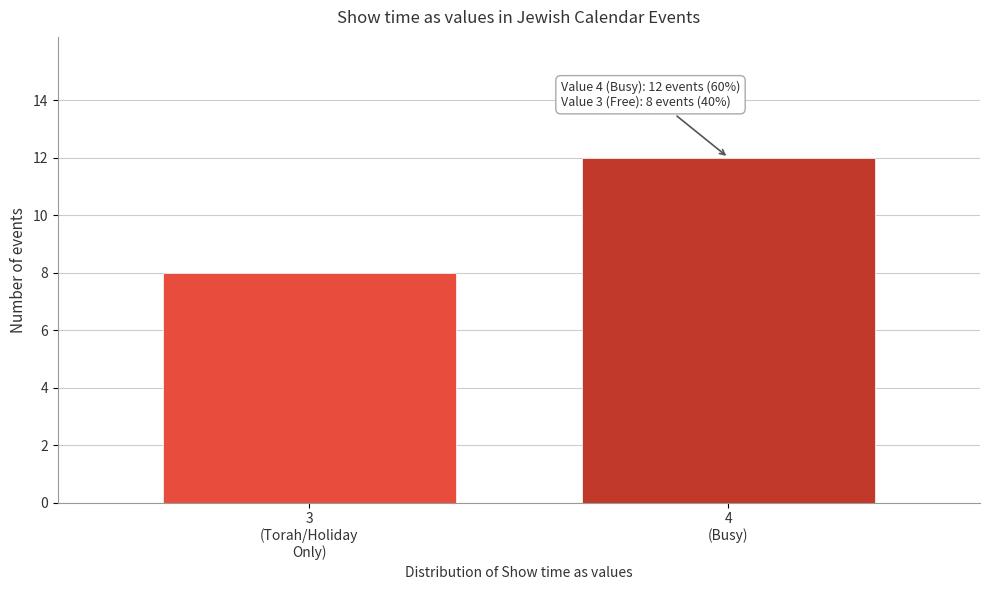

Reading right to left, transcribe all the data shown in this chart.

12	8